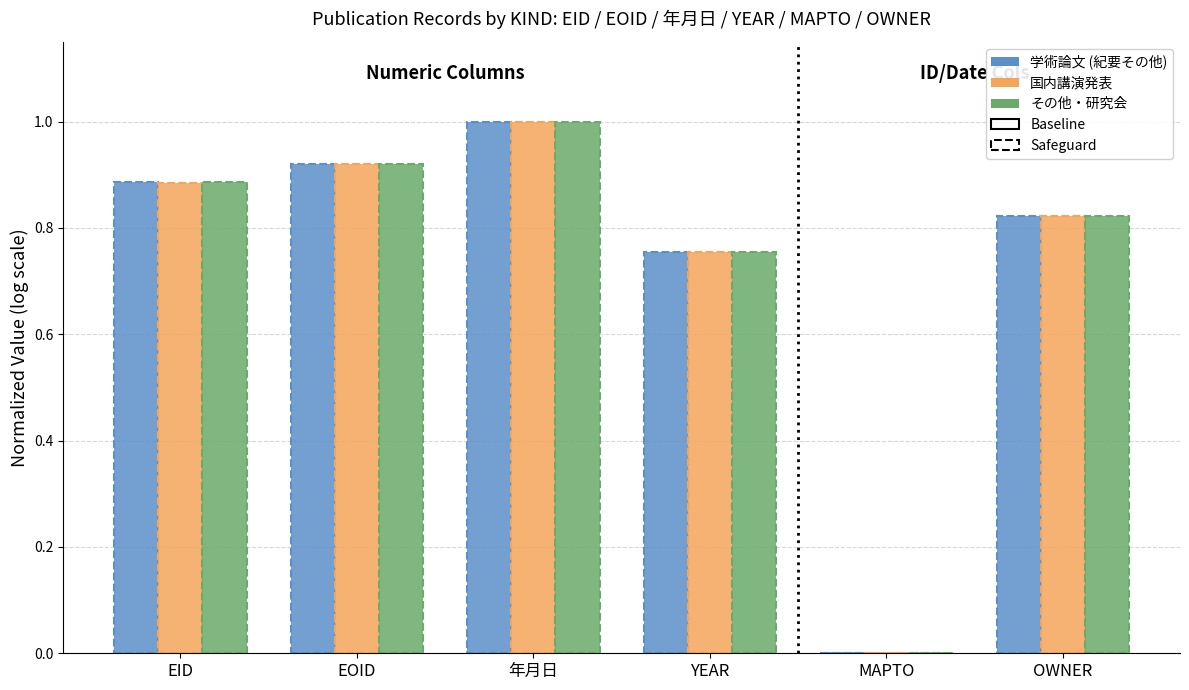

Does the chart contain stacked bars?

No